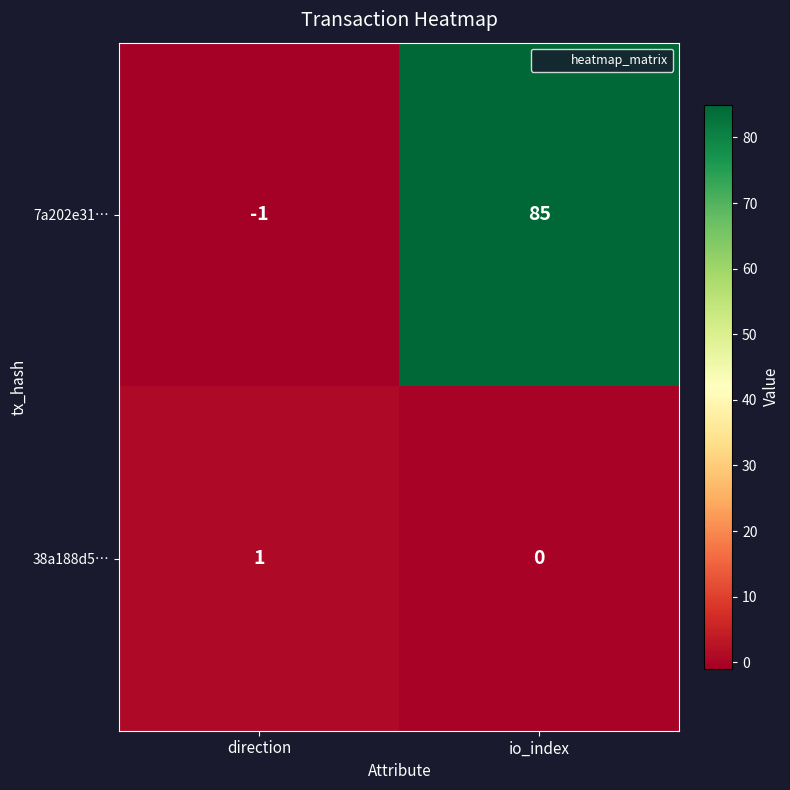

Which series has the largest range (max minus min)?

7a202e31…